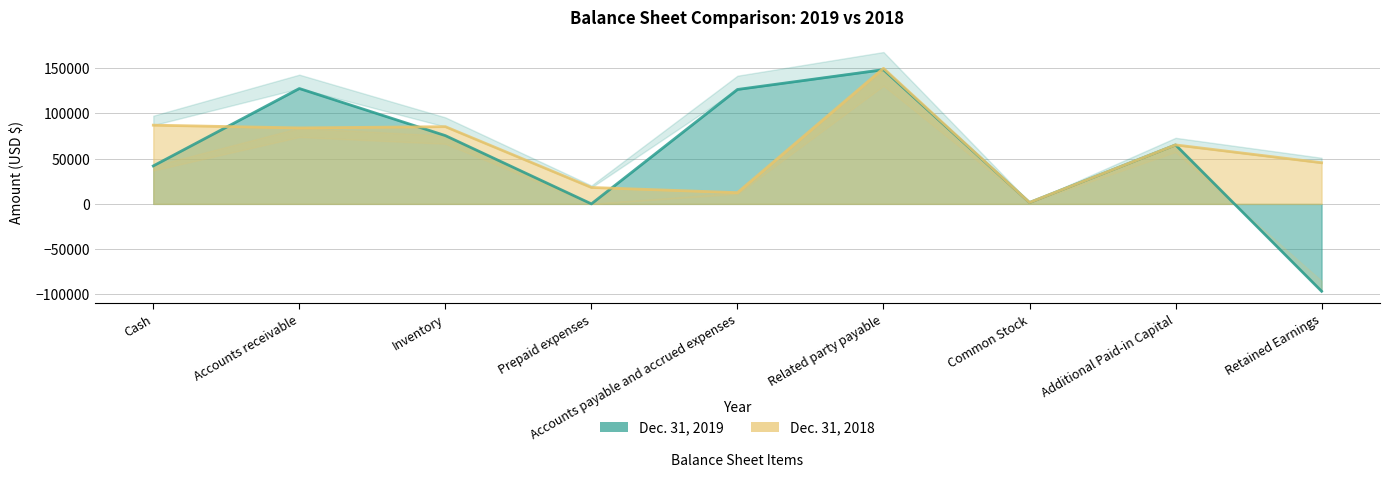

List the labels in order of Dec. 31, 2019 value, smallest first.

Retained Earnings, Prepaid expenses, Common Stock, Cash, Additional Paid-in Capital, Inventory, Accounts payable and accrued expenses, Accounts receivable, Related party payable